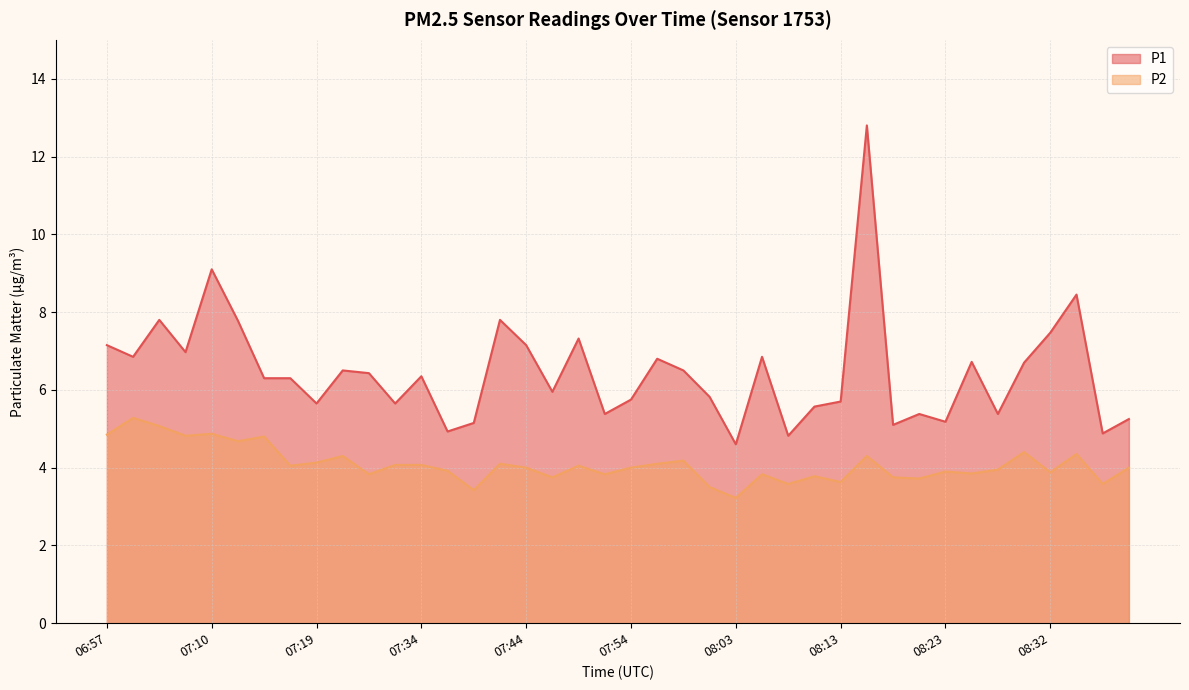

Which label corresponds to the largest value in the chart?

08:15